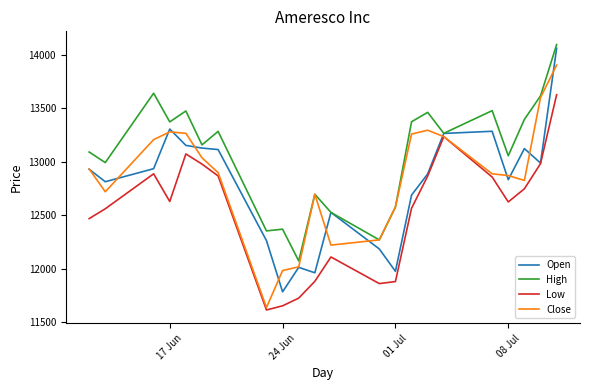

What is the smallest value displayed?

11613